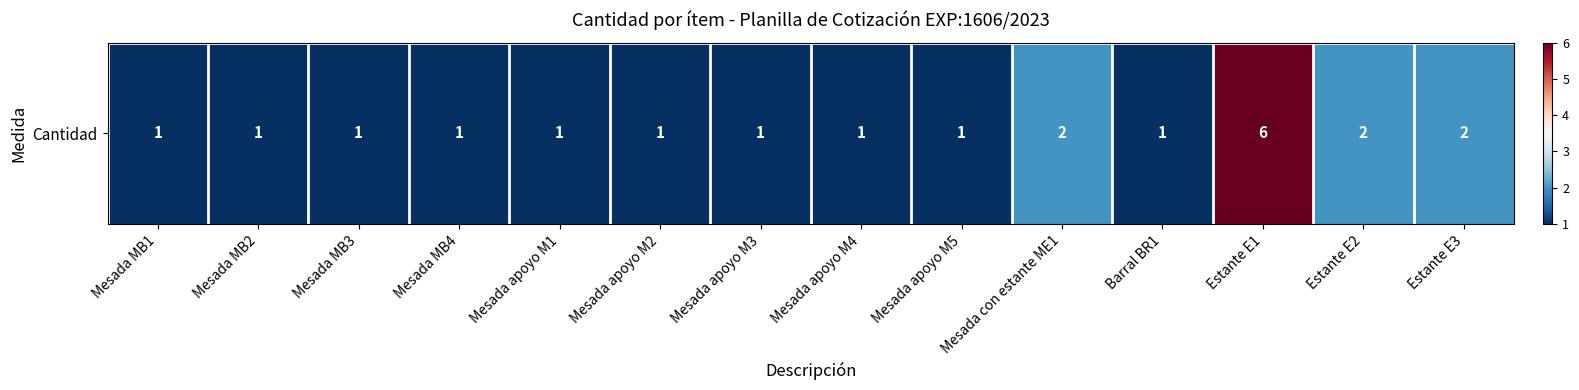

Is it true that the value at Mesada apoyo M2 is 1?

True